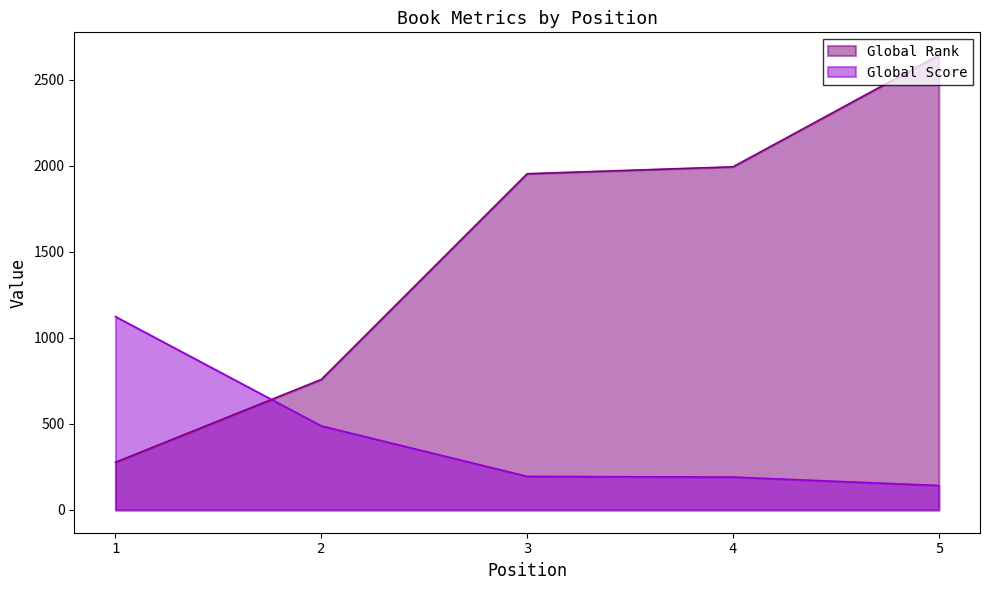

What is the sum of all Global Rank values?

7623